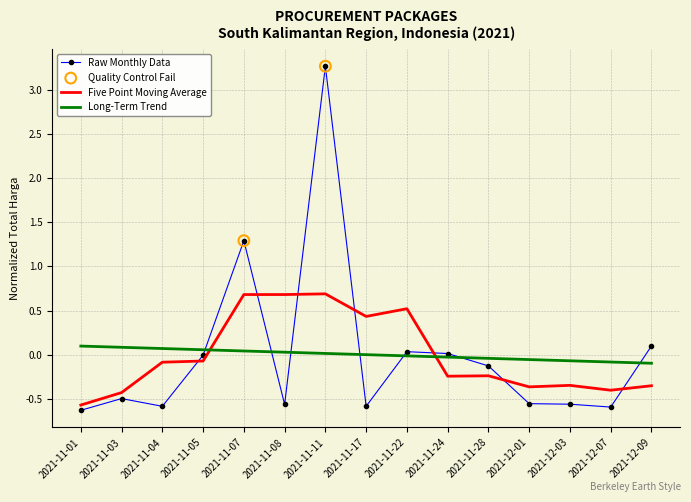

What is the spread (max minus min) of values at 2021-11-01?

0.7